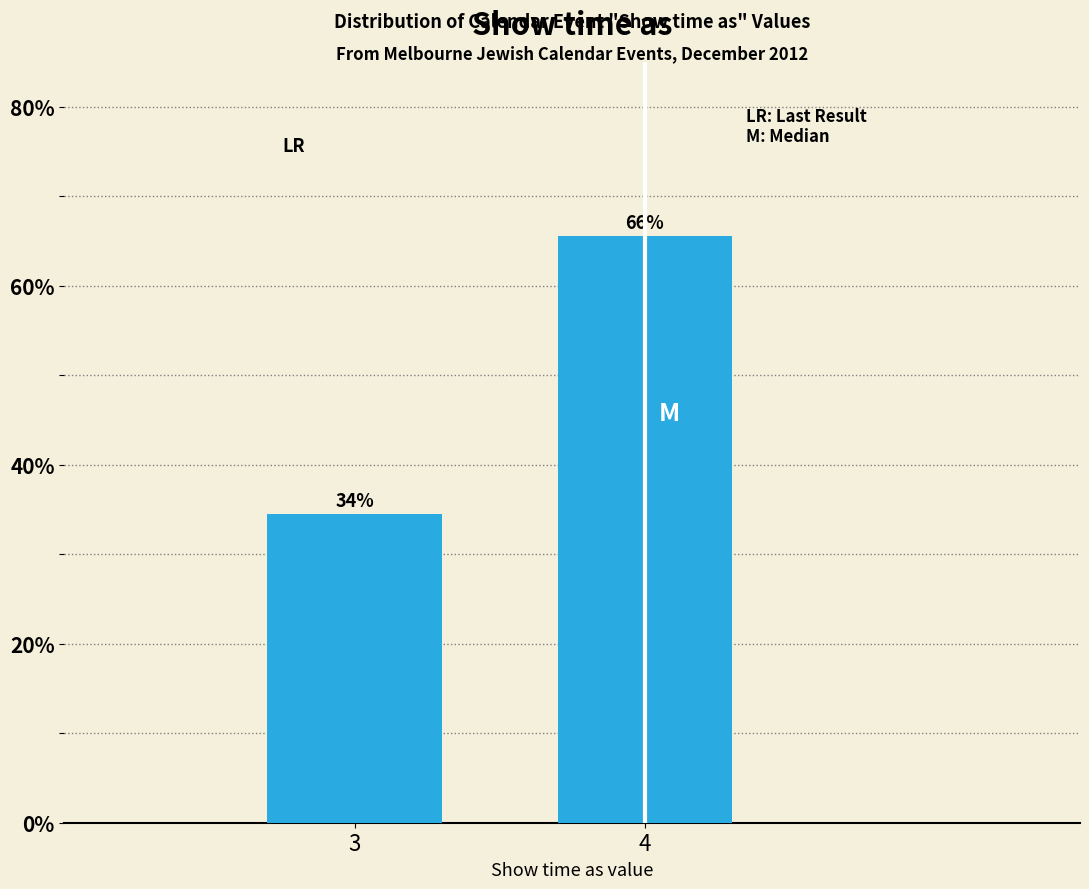

Does the chart contain any negative values?

No